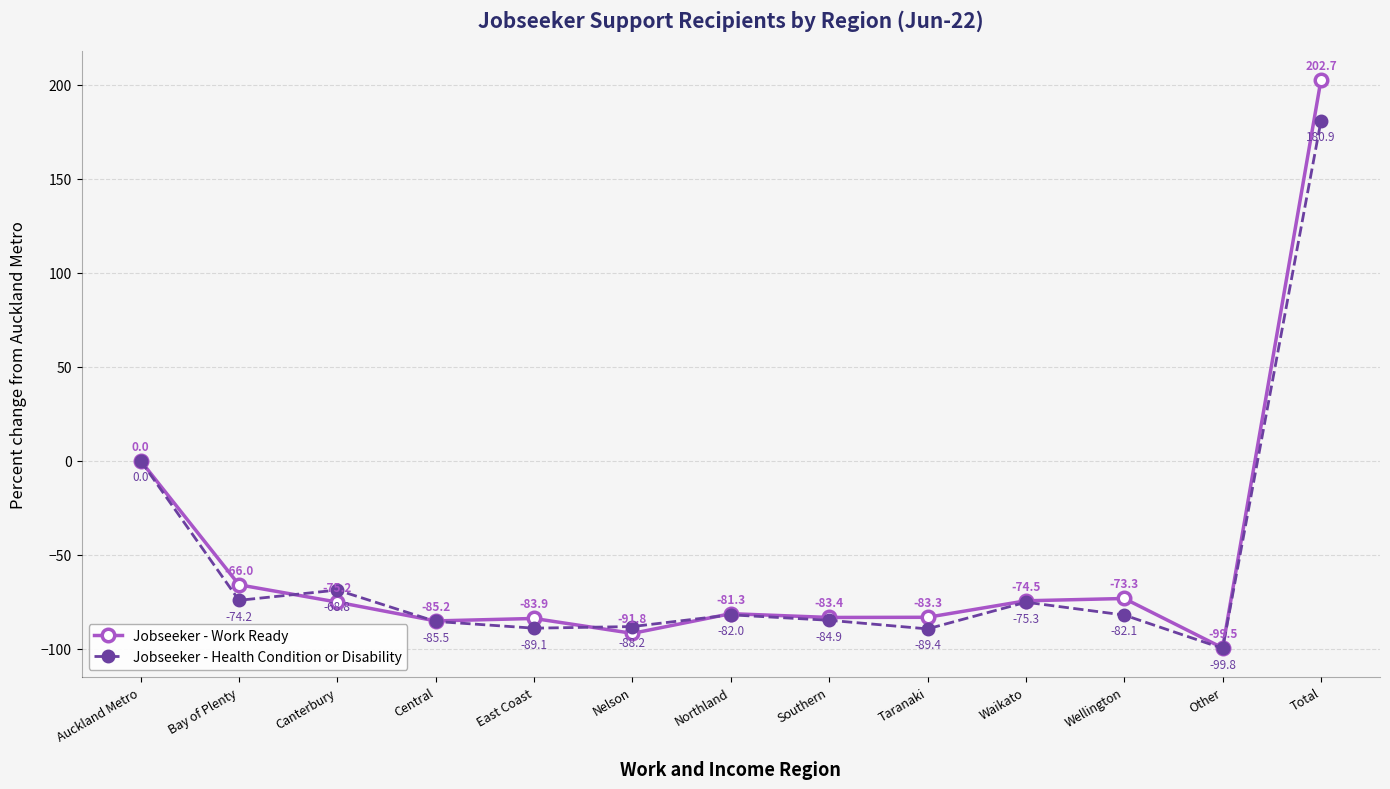

Which series ends up on top after the final intersection of Jobseeker - Health Condition or Disability and Jobseeker - Work Ready?

Jobseeker - Work Ready